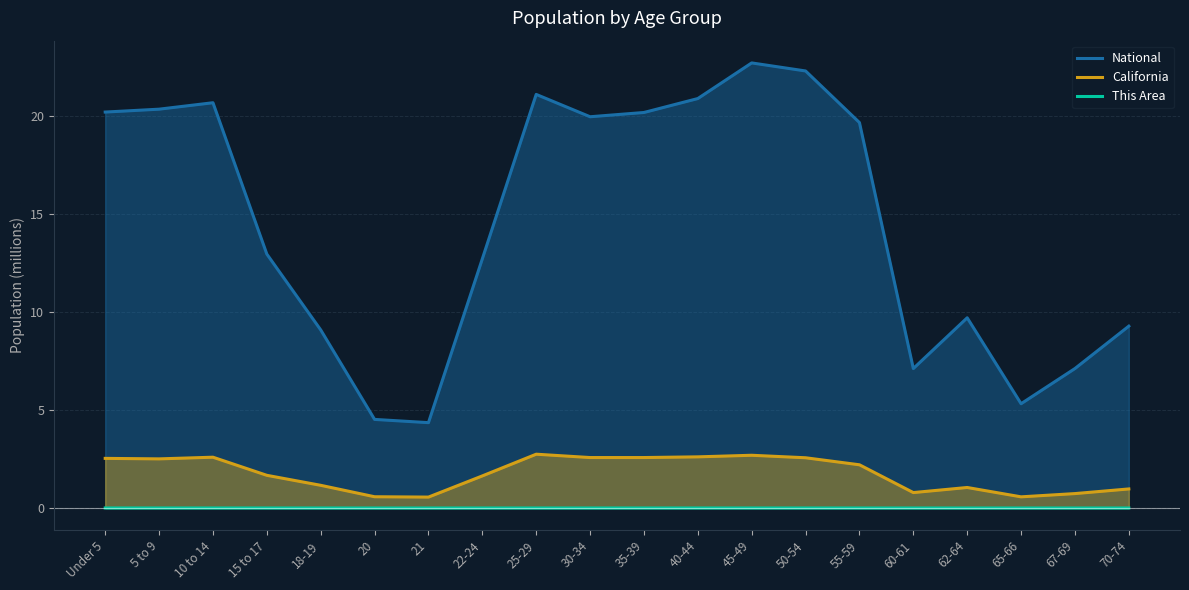

What is the label of the 14th point from the left?

50-54